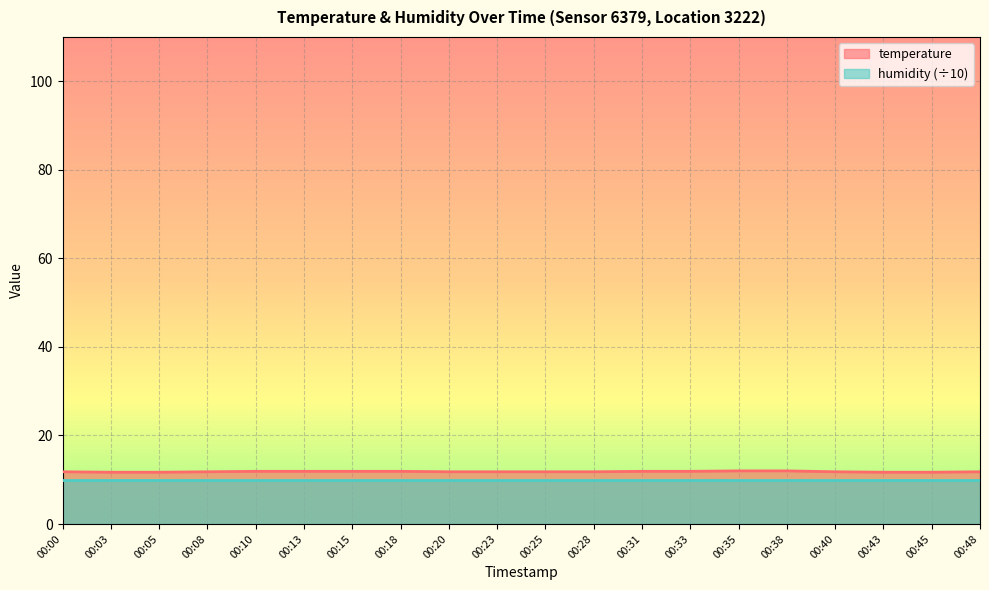

True or false: the data has more than 0 interior local peaks.

False